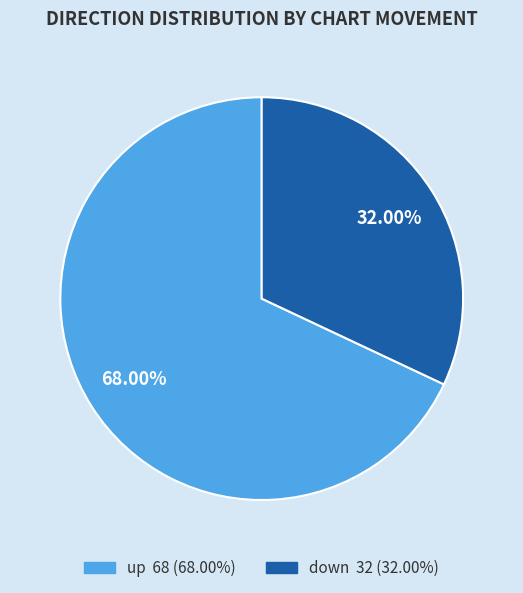

Is it true that up is 68% of the pie?

True